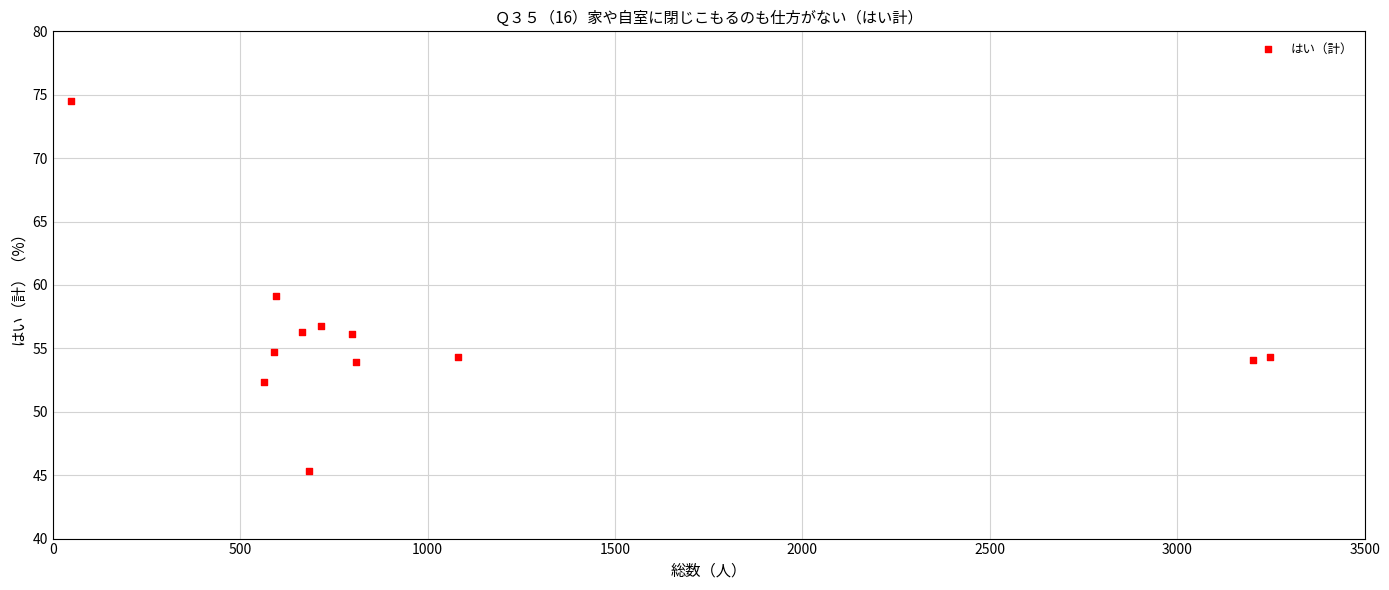

What is the average Y value?

56.0